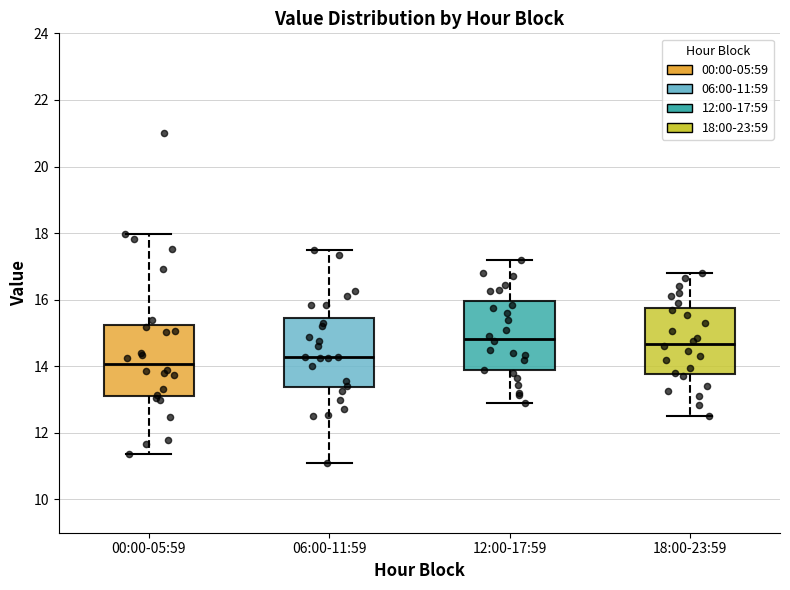

Reading left to right, transcribe this box plot: for each box, give where its median line is, the range the box spans, and where its two whiskers end, as read against the y-axis. The values are not printed on the chart, so give them approximately, as read against the axis.

00:00-05:59: median 14.0, box 13.2 to 15.2, whiskers 11.4 to 18.0
06:00-11:59: median 14.2, box 13.4 to 15.4, whiskers 11.2 to 17.4
12:00-17:59: median 14.8, box 13.8 to 16.0, whiskers 13.0 to 17.2
18:00-23:59: median 14.6, box 13.8 to 15.8, whiskers 12.6 to 16.8